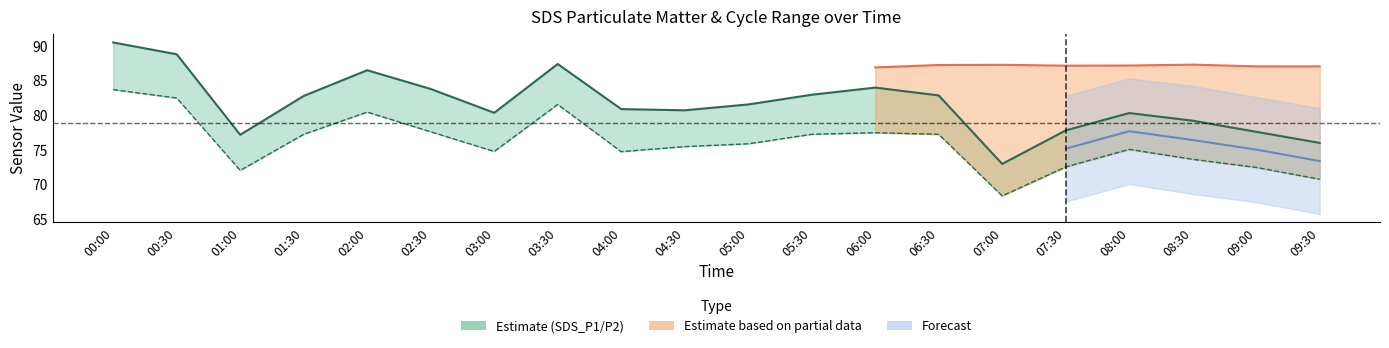

What is the maximum value shown in the chart?

90.5